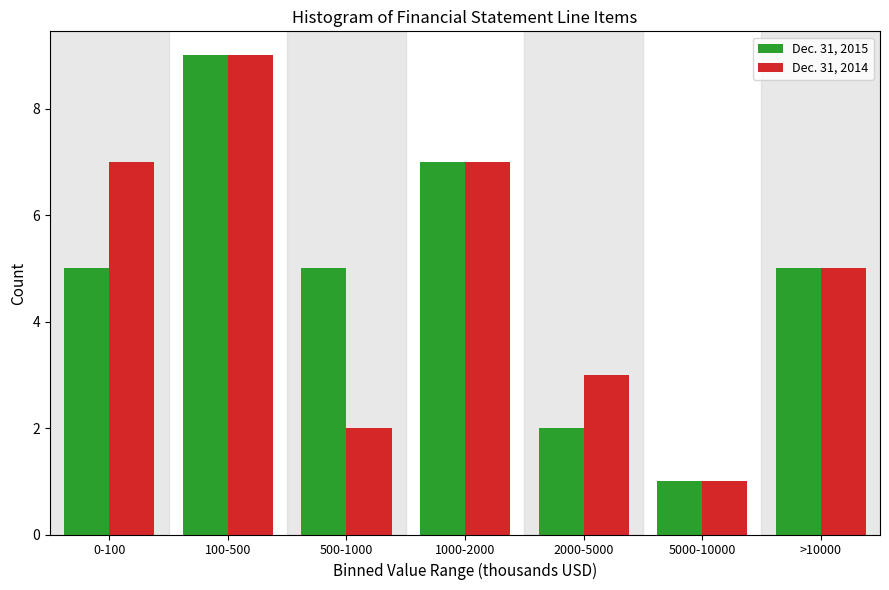

Reading left to right, list all the values displayed in this chart.

Dec. 31, 2015: 5	9	5	7	2	1	5
Dec. 31, 2014: 7	9	2	7	3	1	5